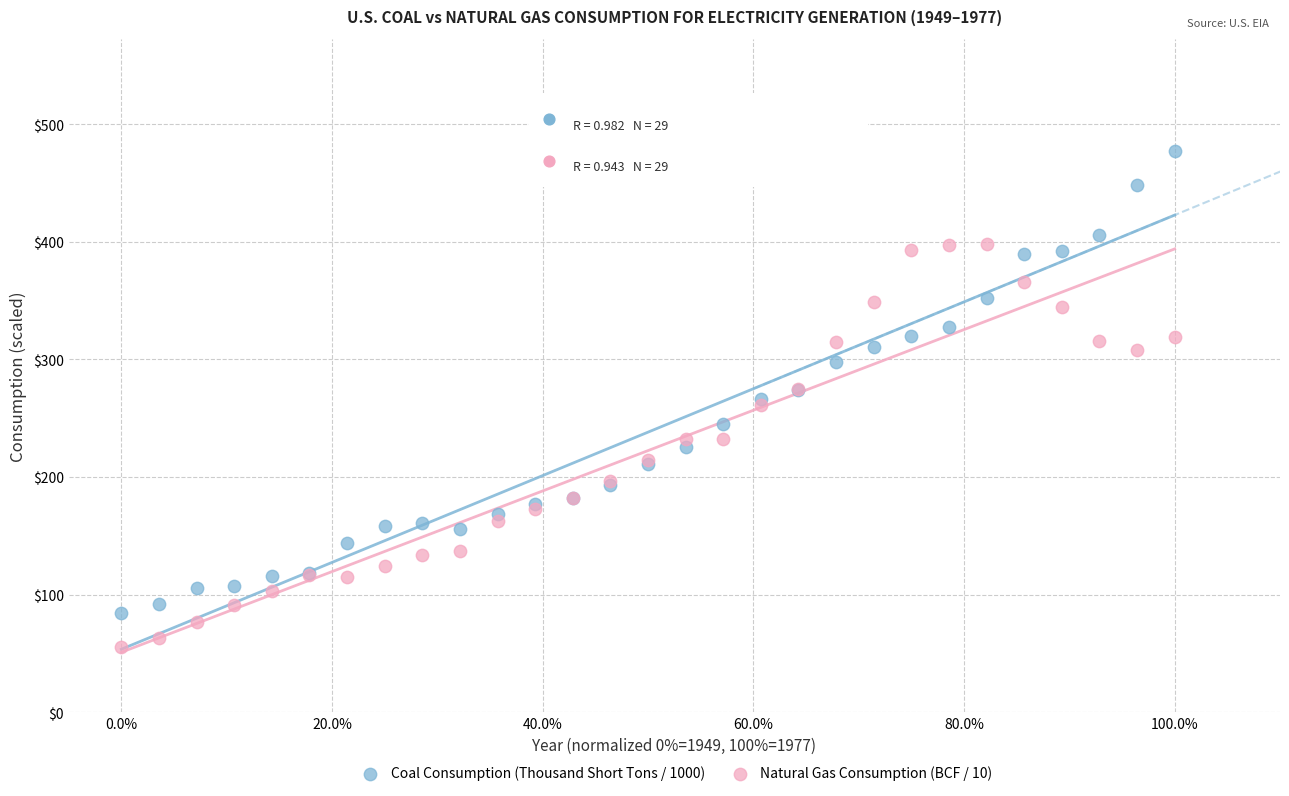

Which series has the widest spread of Y values?

Coal Consumption (Thousand Short Tons / 1000)